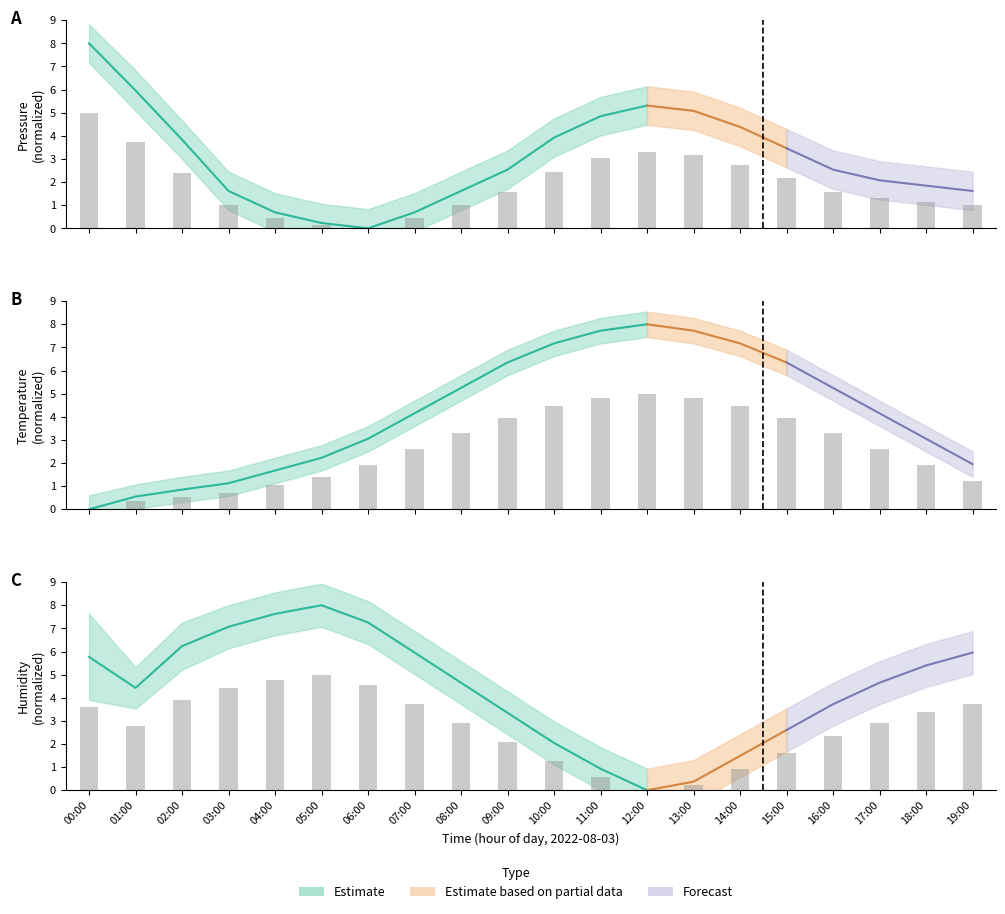

At which category is the sum across all series the highest?

00:00